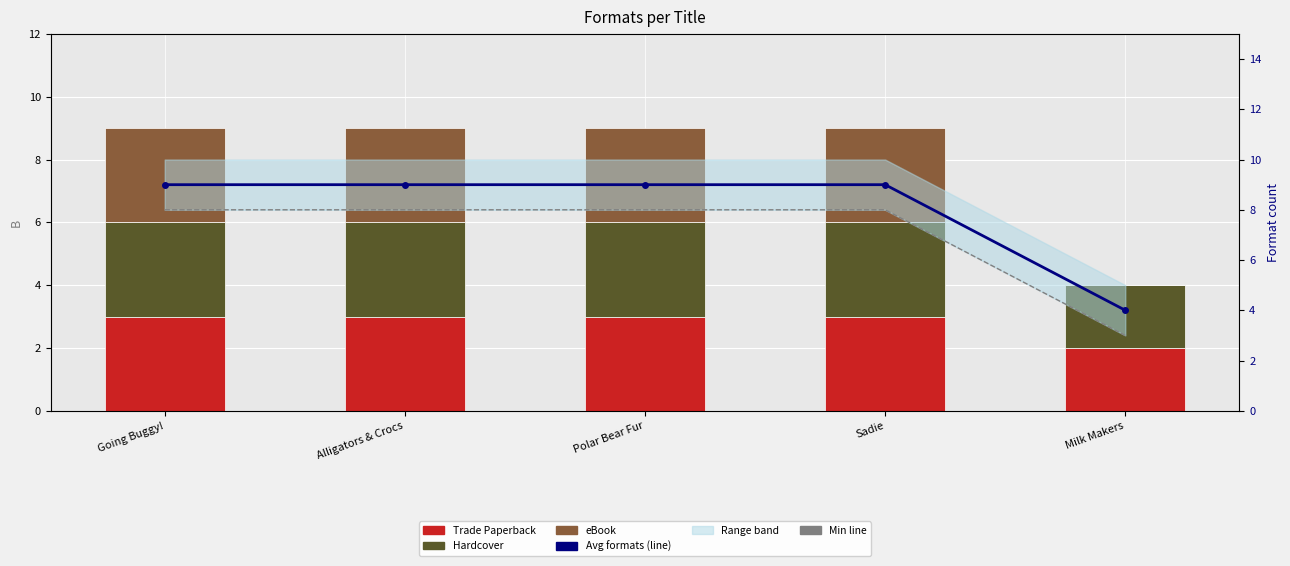

Reading left to right, transcribe all the data shown in this chart.

Trade Paperback: Going Buggy!=3	Alligators & Crocs=3	Polar Bear Fur=3	Sadie=3	Milk Makers=2
Hardcover: Going Buggy!=3	Alligators & Crocs=3	Polar Bear Fur=3	Sadie=3	Milk Makers=2
eBook: Going Buggy!=3	Alligators & Crocs=3	Polar Bear Fur=3	Sadie=3	Milk Makers=0
Avg formats: Going Buggy!=9	Alligators & Crocs=9	Polar Bear Fur=9	Sadie=9	Milk Makers=4
Min line: Going Buggy!=8	Alligators & Crocs=8	Polar Bear Fur=8	Sadie=8	Milk Makers=3